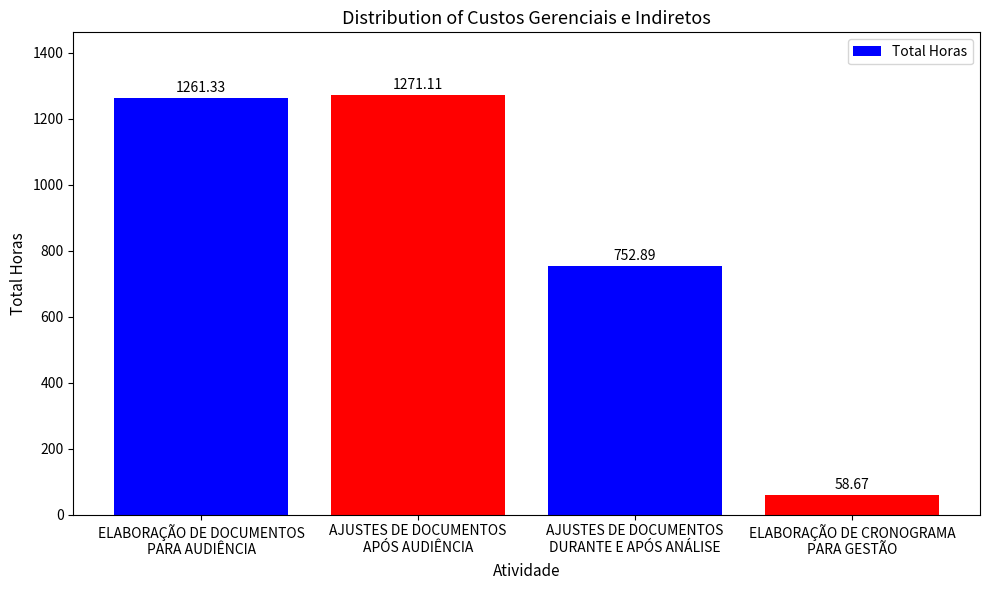

How many values are below 1261?

2